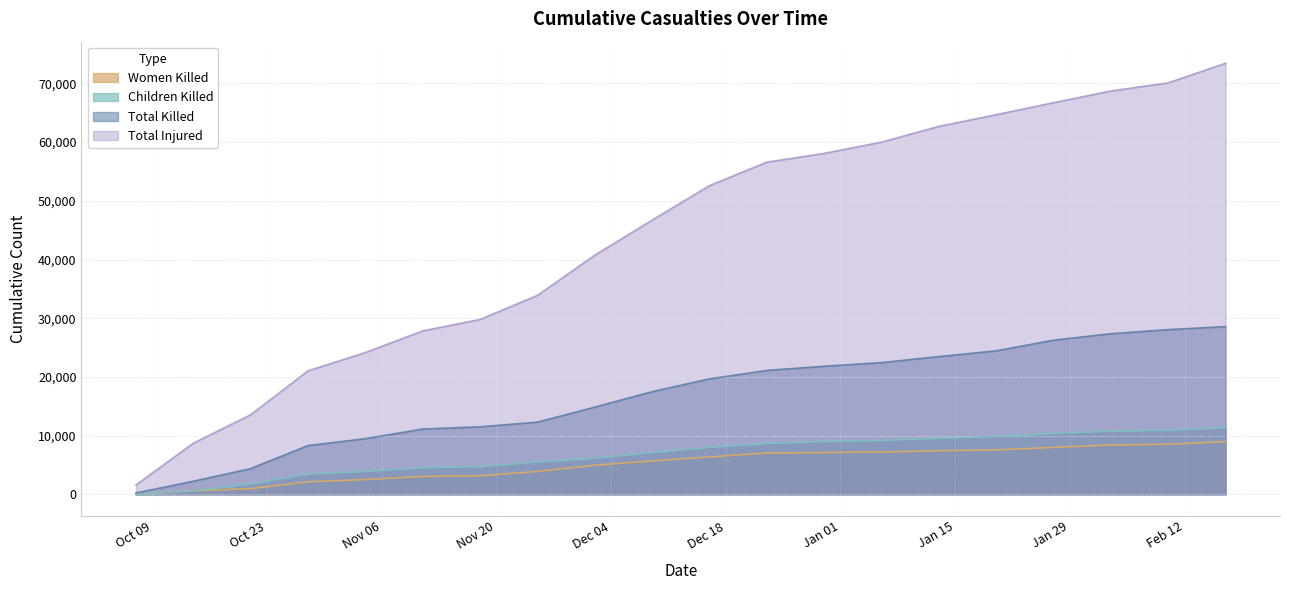

What are all the series names shown in the legend?

Women Killed, Children Killed, Total Killed, Total Injured